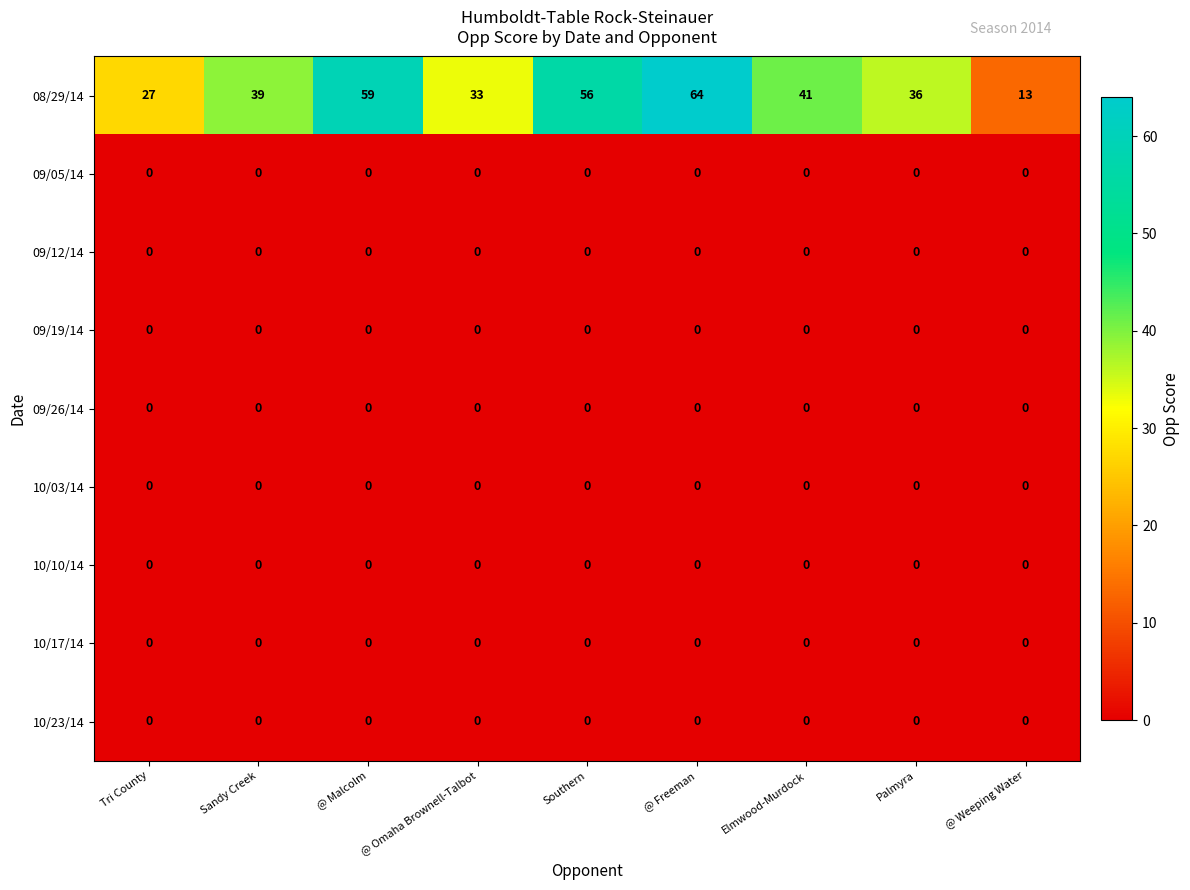

The value of 08/29/14 at Tri County is 19. True or false?

False